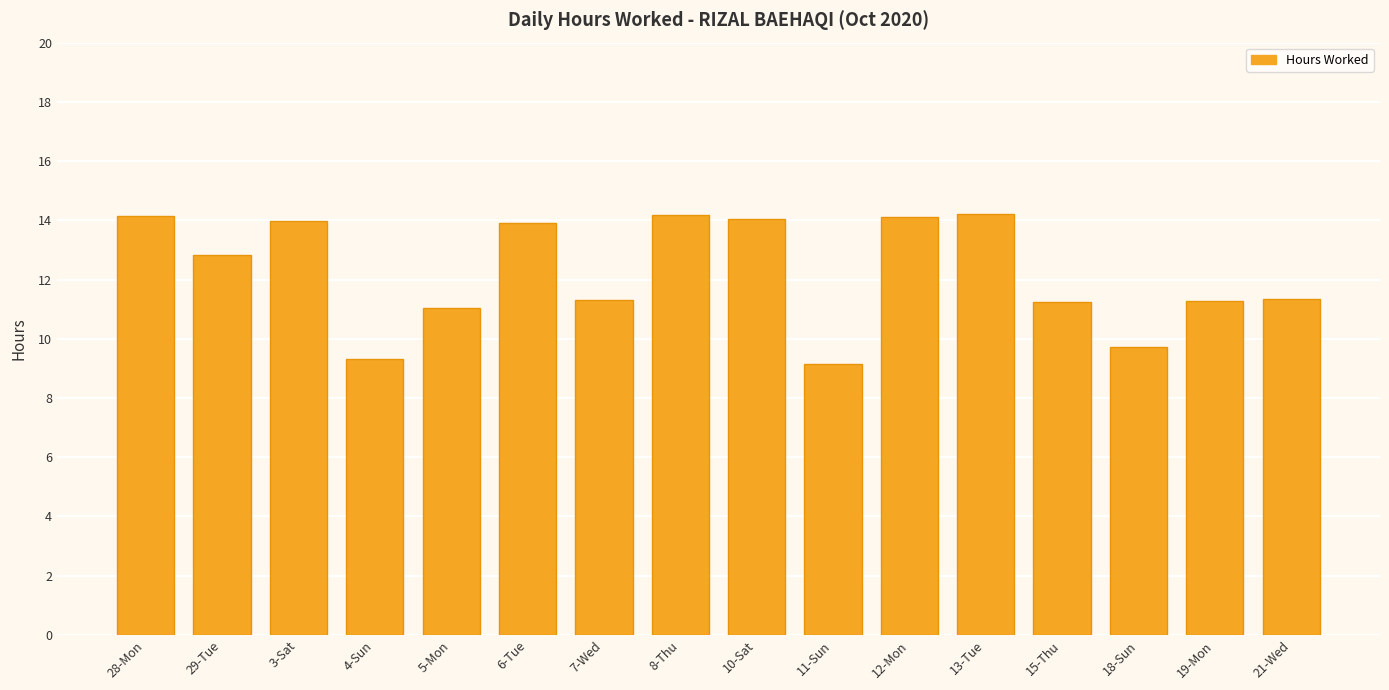

Does the chart contain stacked bars?

No